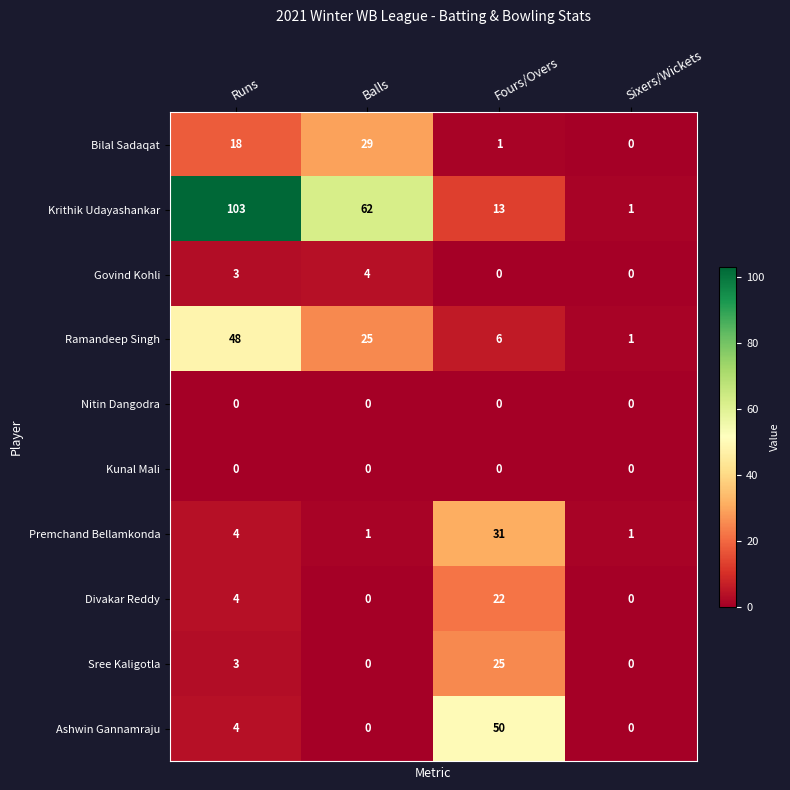

At which category does the chart reach its peak across all series?

Runs